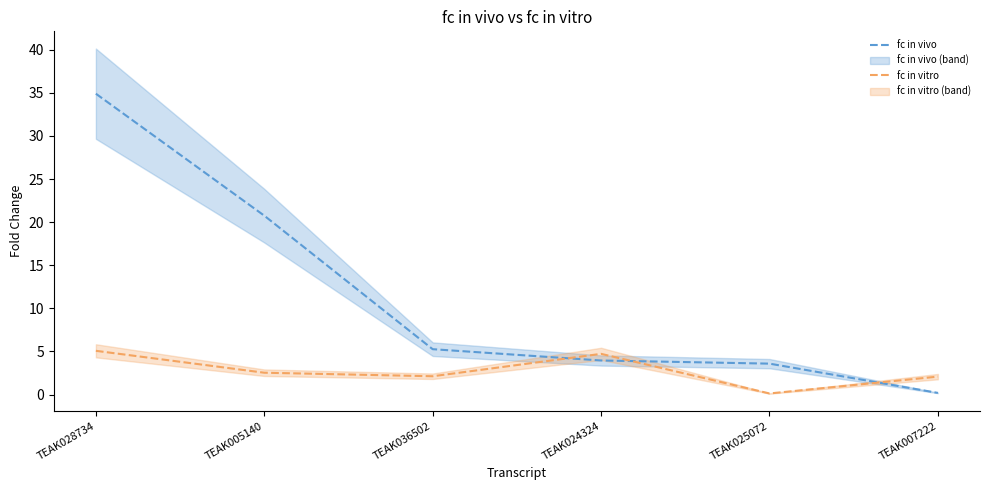

What value does the fc in vitro series have at TEAK005140?

2.5